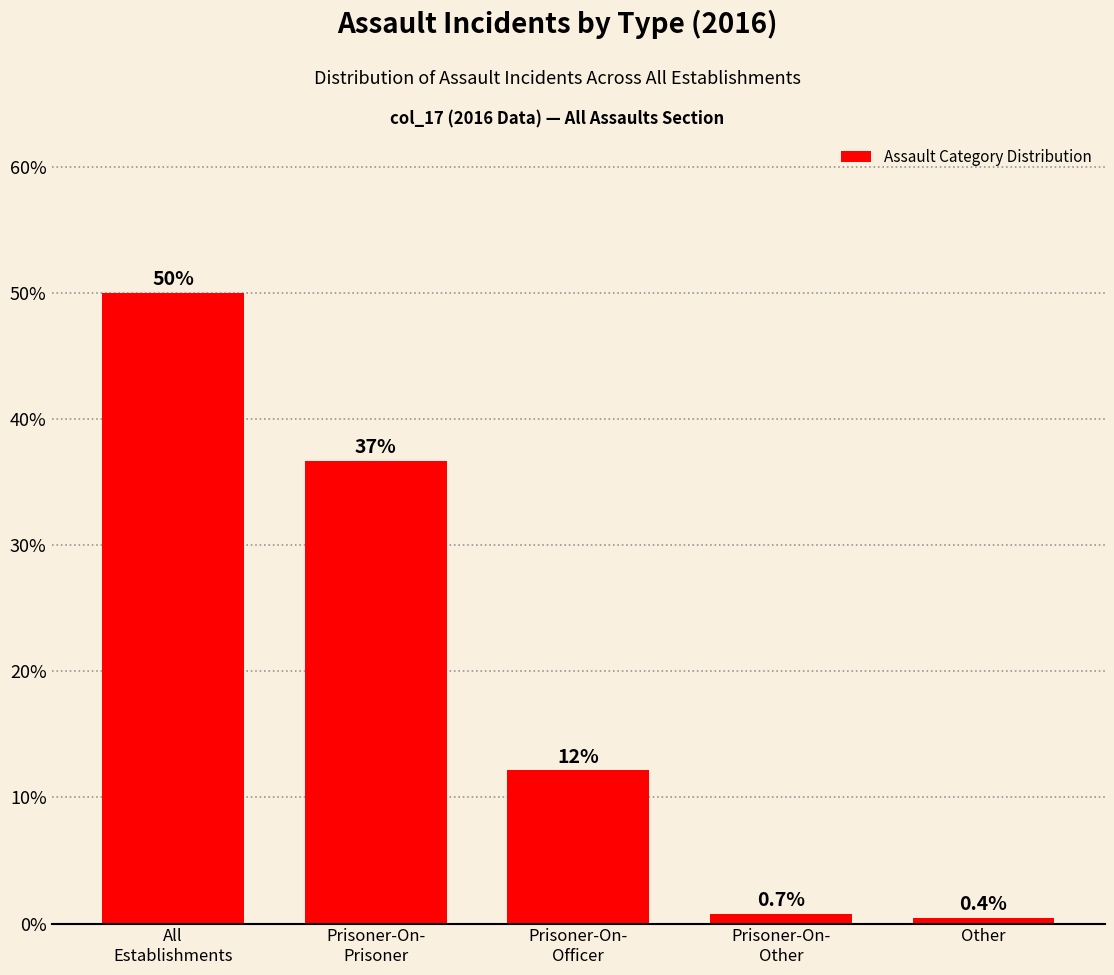

Reading left to right, extract all data points from this chart.

50.0	36.7	12.1	0.7	0.4